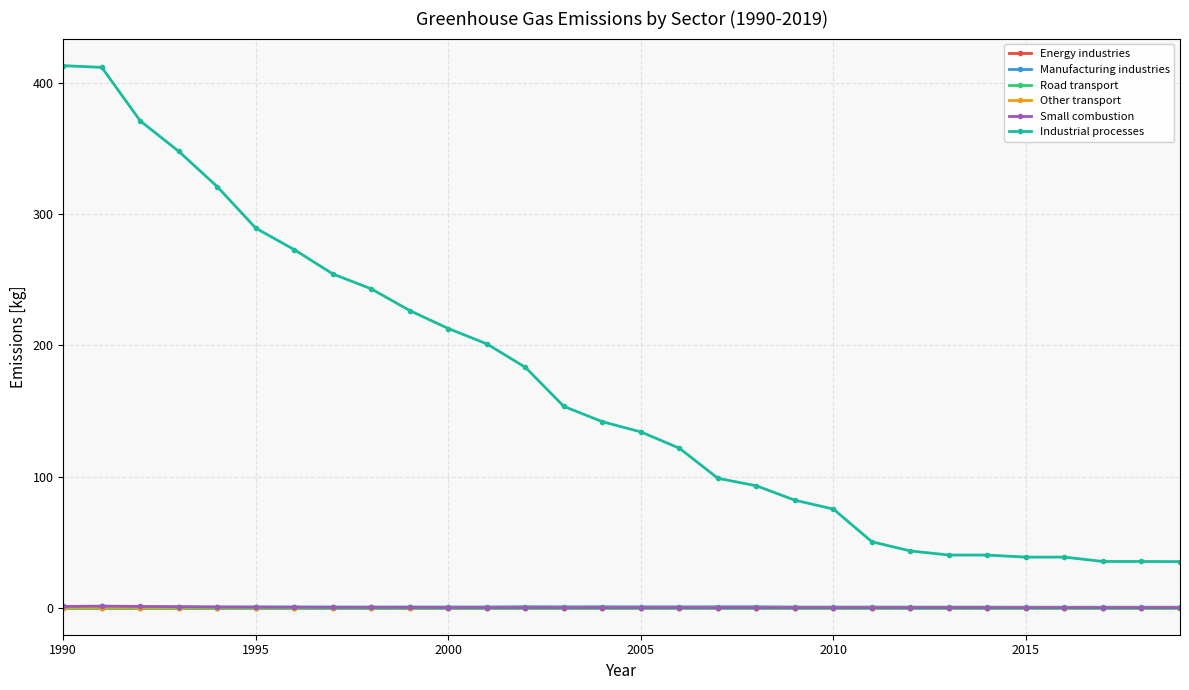

True or false: Industrial processes and Manufacturing industries cross at least once.

False